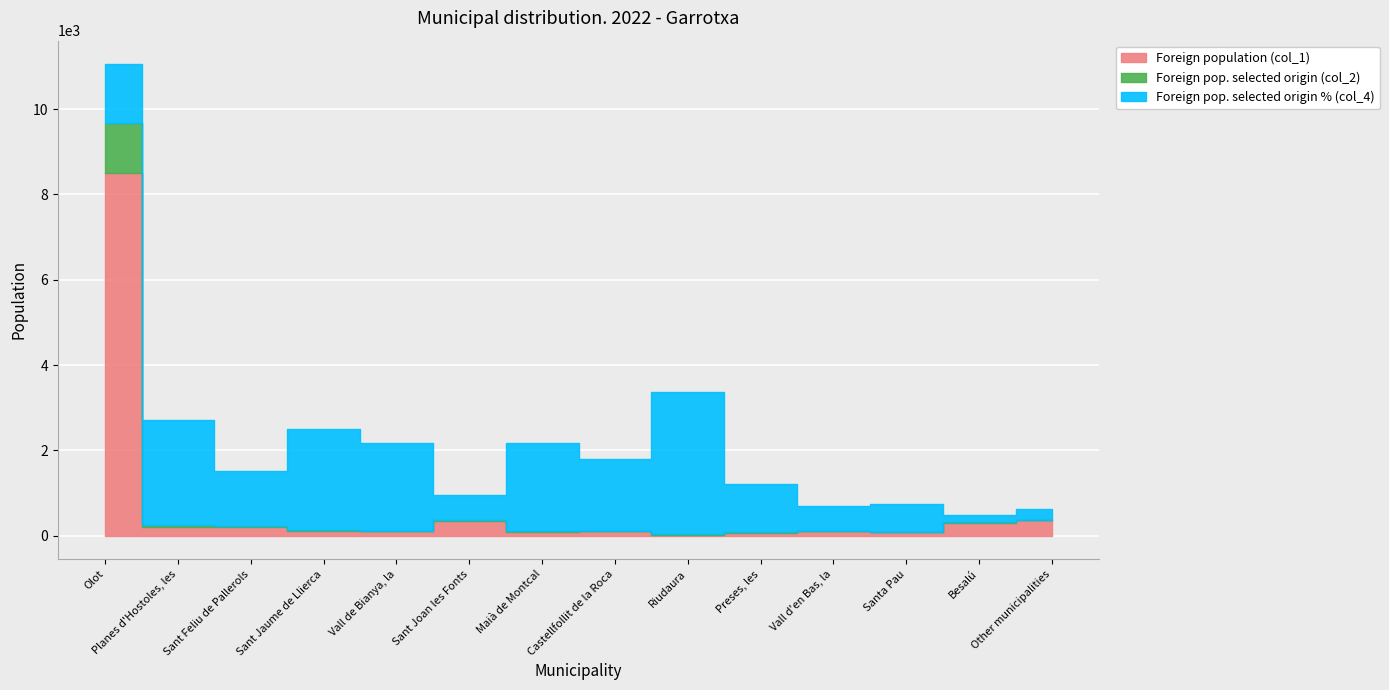

Is the value of Foreign population (col_1) at Preses, les greater than the value of Foreign pop. selected origin (col_2) at Maià de Montcal?

Yes